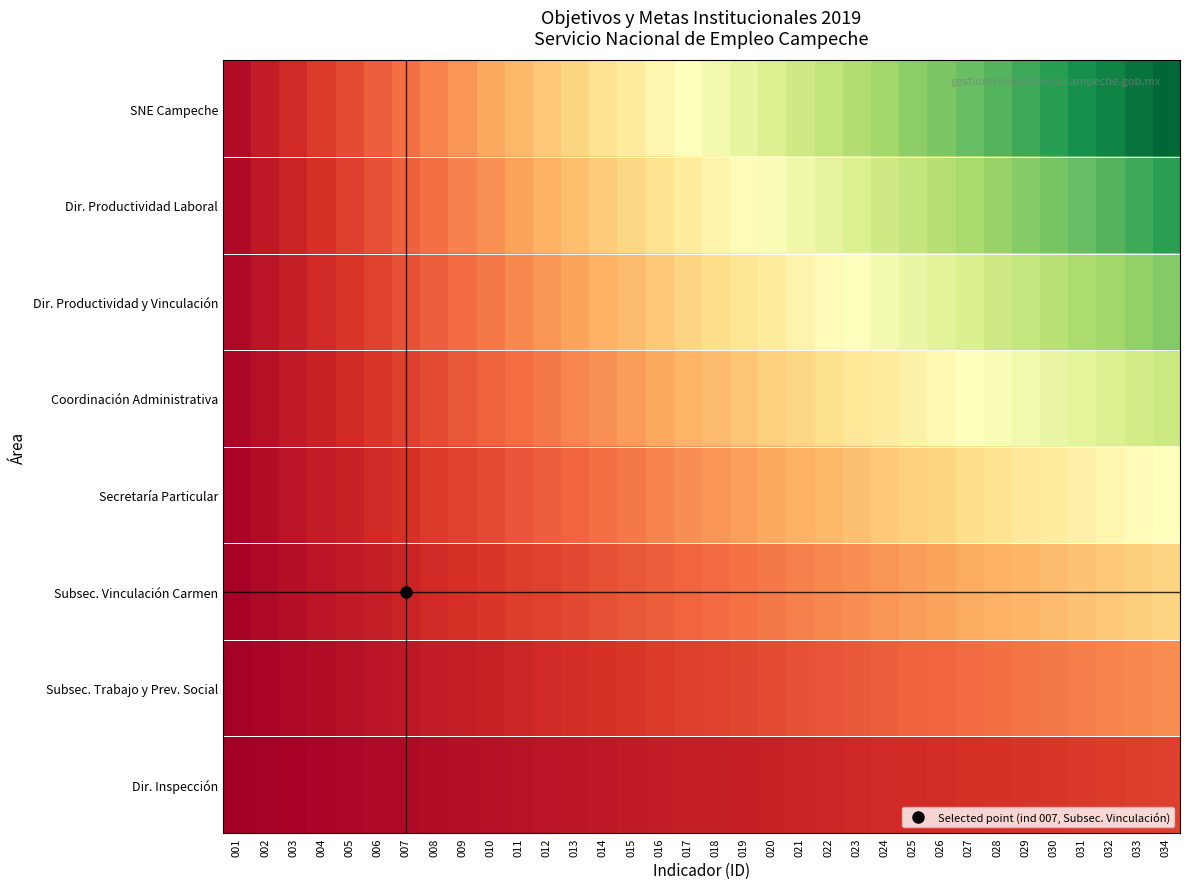

Reading left to right, what are all the values shown in this chart?

SNE Campeche: 001=0.0	002=0.1	003=0.1	004=0.1	005=0.1	006=0.2	007=0.2	008=0.2	009=0.3	010=0.3	011=0.3	012=0.4	013=0.4	014=0.4	015=0.4	016=0.5	017=0.5	018=0.5	019=0.6	020=0.6	021=0.6	022=0.6	023=0.7	024=0.7	025=0.7	026=0.8	027=0.8	028=0.8	029=0.9	030=0.9	031=0.9	032=0.9	033=1.0	034=1.0
Dir. Productividad Laboral: 001=0.0	002=0.1	003=0.1	004=0.1	005=0.1	006=0.2	007=0.2	008=0.2	009=0.2	010=0.3	011=0.3	012=0.3	013=0.3	014=0.4	015=0.4	016=0.4	017=0.4	018=0.5	019=0.5	020=0.5	021=0.5	022=0.6	023=0.6	024=0.6	025=0.6	026=0.7	027=0.7	028=0.7	029=0.7	030=0.8	031=0.8	032=0.8	033=0.8	034=0.9
Dir. Productividad y Vinculación: 001=0.0	002=0.0	003=0.1	004=0.1	005=0.1	006=0.1	007=0.2	008=0.2	009=0.2	010=0.2	011=0.2	012=0.3	013=0.3	014=0.3	015=0.3	016=0.4	017=0.4	018=0.4	019=0.4	020=0.4	021=0.5	022=0.5	023=0.5	024=0.5	025=0.6	026=0.6	027=0.6	028=0.6	029=0.6	030=0.7	031=0.7	032=0.7	033=0.7	034=0.8
Coordinación Administrativa: 001=0.0	002=0.0	003=0.1	004=0.1	005=0.1	006=0.1	007=0.1	008=0.1	009=0.2	010=0.2	011=0.2	012=0.2	013=0.2	014=0.3	015=0.3	016=0.3	017=0.3	018=0.3	019=0.3	020=0.4	021=0.4	022=0.4	023=0.4	024=0.4	025=0.5	026=0.5	027=0.5	028=0.5	029=0.5	030=0.6	031=0.6	032=0.6	033=0.6	034=0.6
Secretaría Particular: 001=0.0	002=0.0	003=0.0	004=0.1	005=0.1	006=0.1	007=0.1	008=0.1	009=0.1	010=0.1	011=0.2	012=0.2	013=0.2	014=0.2	015=0.2	016=0.2	017=0.2	018=0.3	019=0.3	020=0.3	021=0.3	022=0.3	023=0.3	024=0.4	025=0.4	026=0.4	027=0.4	028=0.4	029=0.4	030=0.4	031=0.5	032=0.5	033=0.5	034=0.5
Subsec. Vinculación Carmen: 001=0.0	002=0.0	003=0.0	004=0.0	005=0.1	006=0.1	007=0.1	008=0.1	009=0.1	010=0.1	011=0.1	012=0.1	013=0.1	014=0.2	015=0.2	016=0.2	017=0.2	018=0.2	019=0.2	020=0.2	021=0.2	022=0.2	023=0.3	024=0.3	025=0.3	026=0.3	027=0.3	028=0.3	029=0.3	030=0.3	031=0.3	032=0.4	033=0.4	034=0.4
Subsec. Trabajo y Prev. Social: 001=0.0	002=0.0	003=0.0	004=0.0	005=0.0	006=0.0	007=0.1	008=0.1	009=0.1	010=0.1	011=0.1	012=0.1	013=0.1	014=0.1	015=0.1	016=0.1	017=0.1	018=0.1	019=0.1	020=0.1	021=0.2	022=0.2	023=0.2	024=0.2	025=0.2	026=0.2	027=0.2	028=0.2	029=0.2	030=0.2	031=0.2	032=0.2	033=0.2	034=0.2
Dir. Inspección: 001=0.0	002=0.0	003=0.0	004=0.0	005=0.0	006=0.0	007=0.0	008=0.0	009=0.0	010=0.0	011=0.0	012=0.0	013=0.0	014=0.1	015=0.1	016=0.1	017=0.1	018=0.1	019=0.1	020=0.1	021=0.1	022=0.1	023=0.1	024=0.1	025=0.1	026=0.1	027=0.1	028=0.1	029=0.1	030=0.1	031=0.1	032=0.1	033=0.1	034=0.1